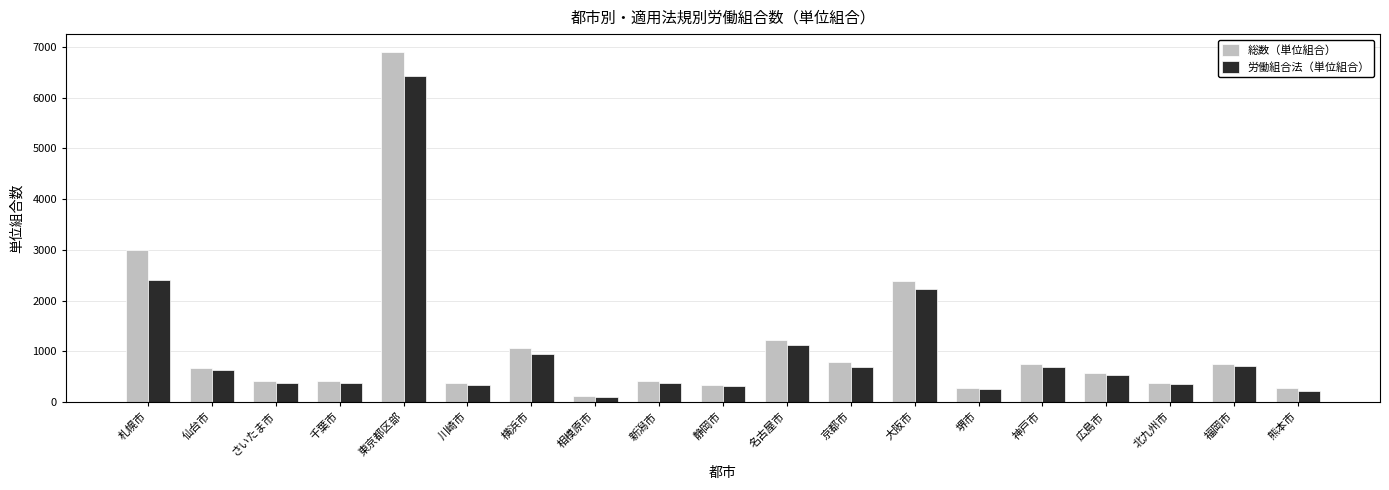

How many bars are there in each group?

2